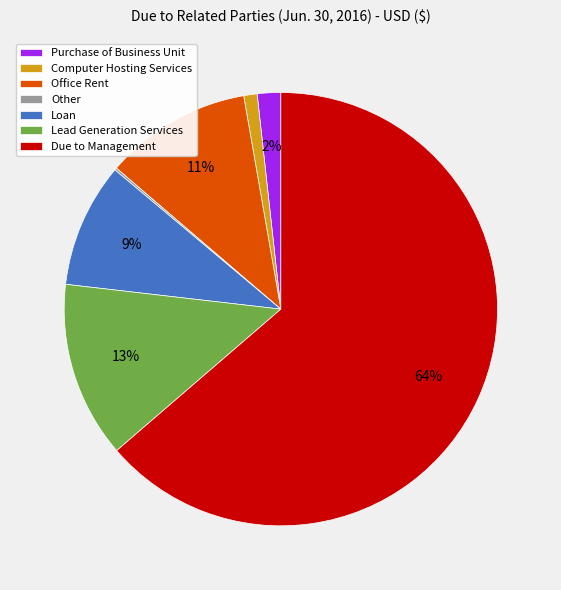

Which slice is the largest?

Due to Management